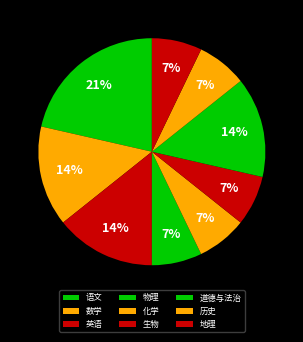

Count the number of slices in the pie.

9